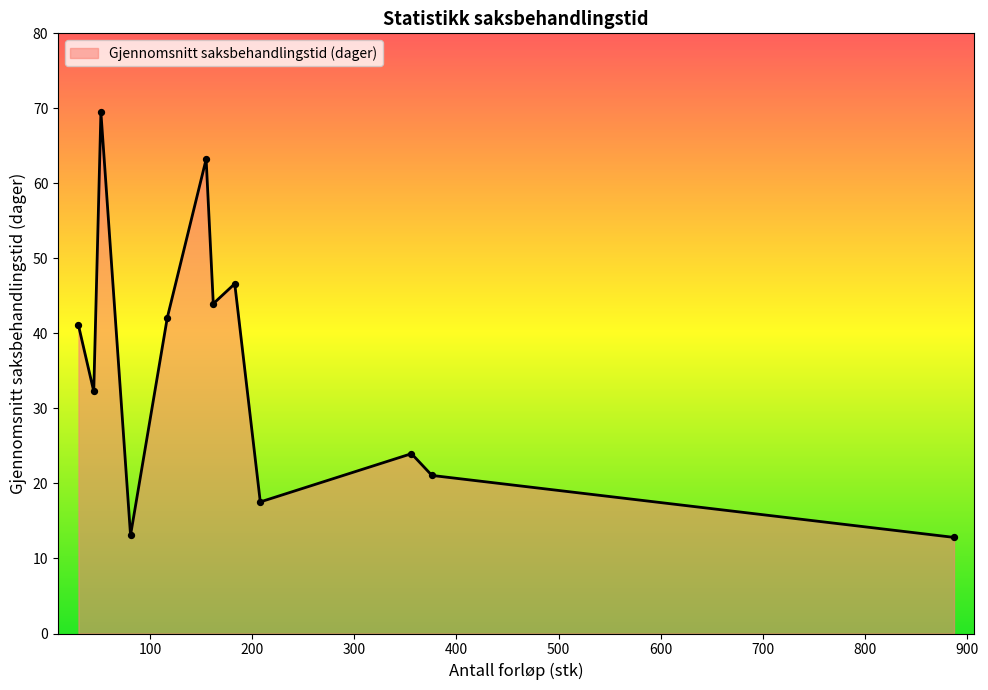

What is the difference between the maximum and minimum values?

56.7